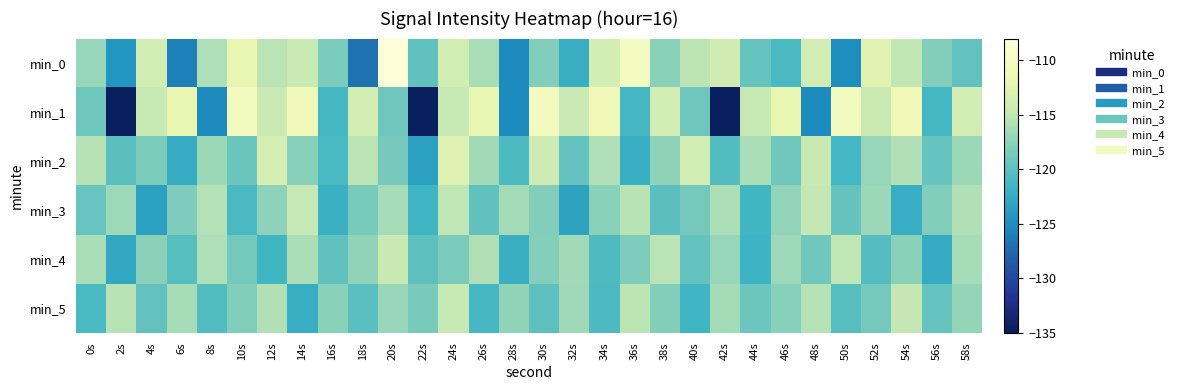

Rank the series at 6s from lowest to highest value.

min_0, min_2, min_4, min_3, min_5, min_1